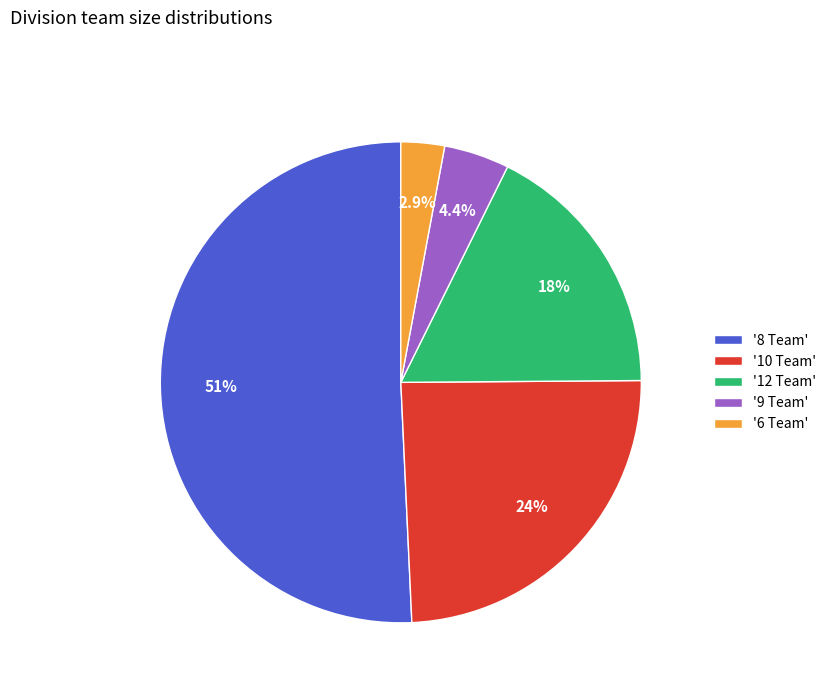

To the nearest percent, what is the difference between the largest and smallest slice percentages?

48%